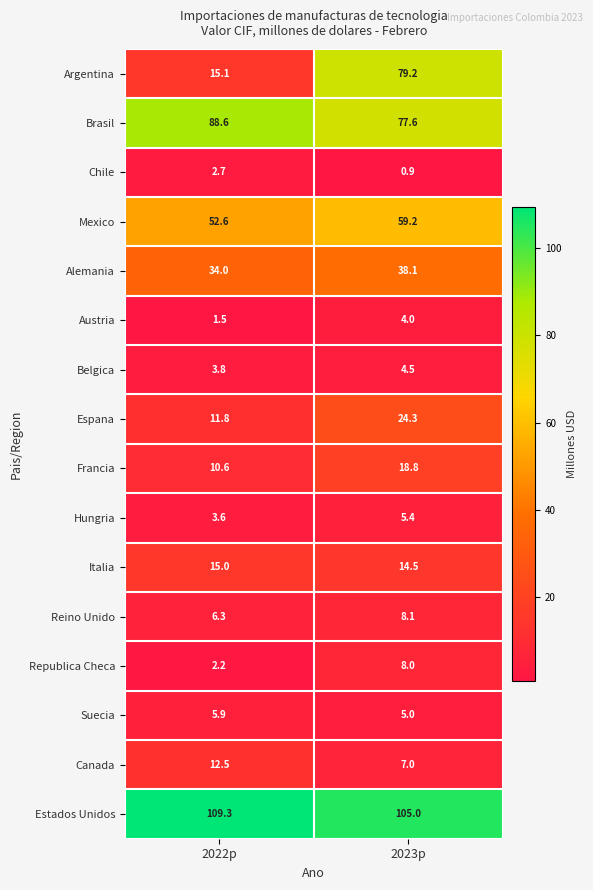

What is the difference between the maximum and minimum values in the Canada series?

5.5